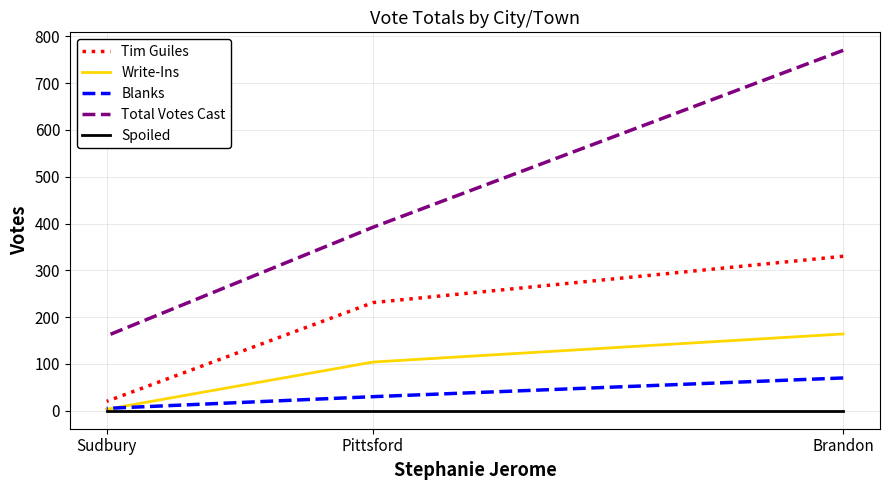

The Total Votes Cast series shows 160 at Sudbury. True or false?

True